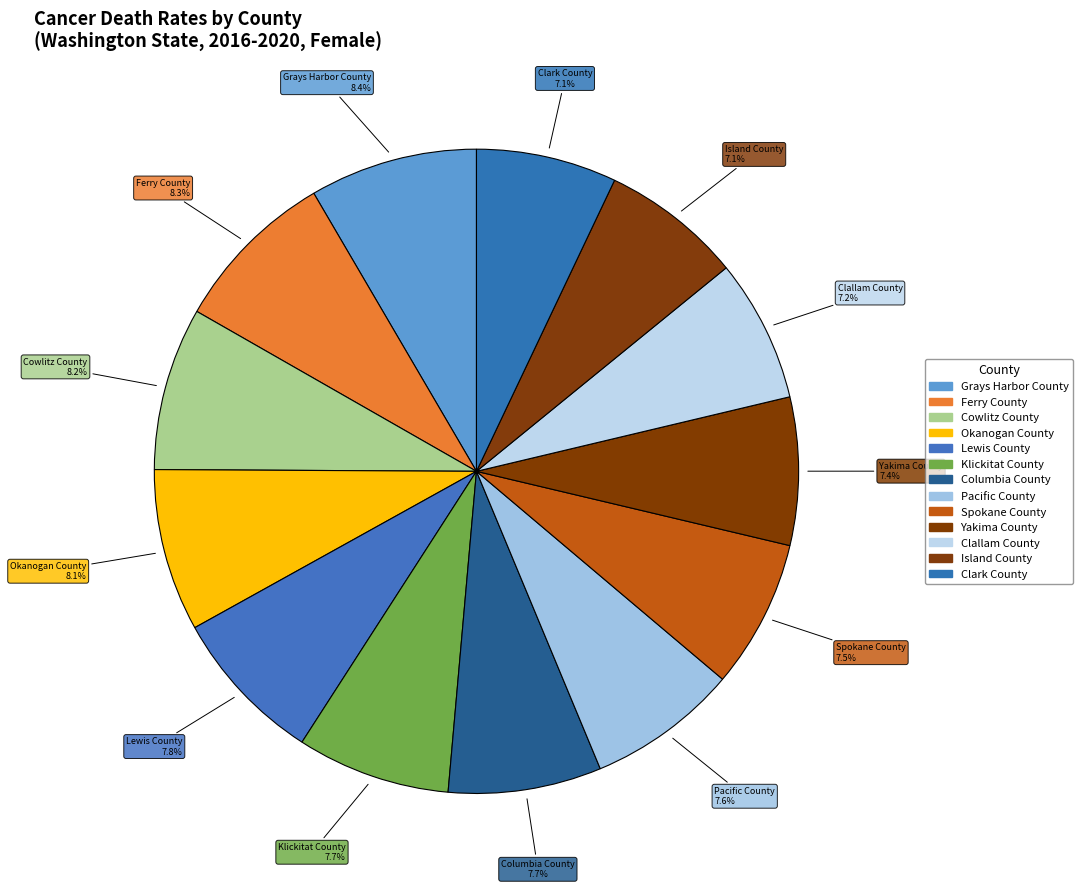

Does Island County represent more than half of the total?

No